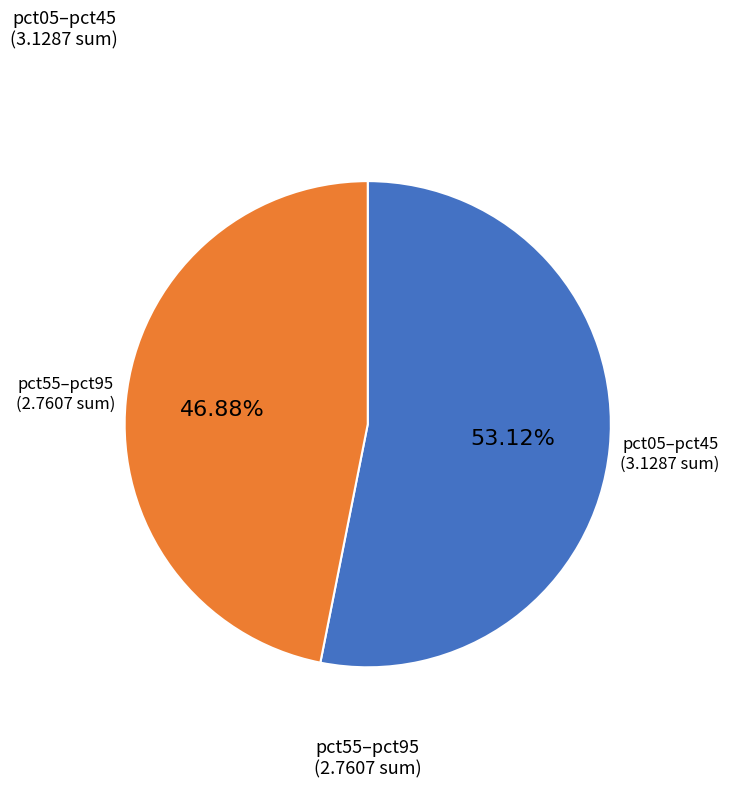

Does any single category account for the majority?

Yes